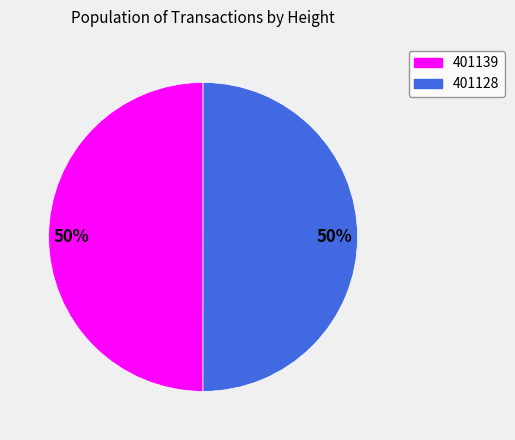

To the nearest percent, what percentage of the pie is 401139?

50%